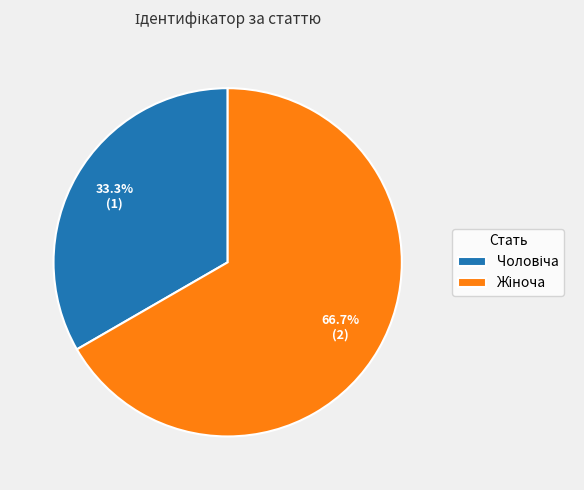

How many slices are in this pie chart?

2